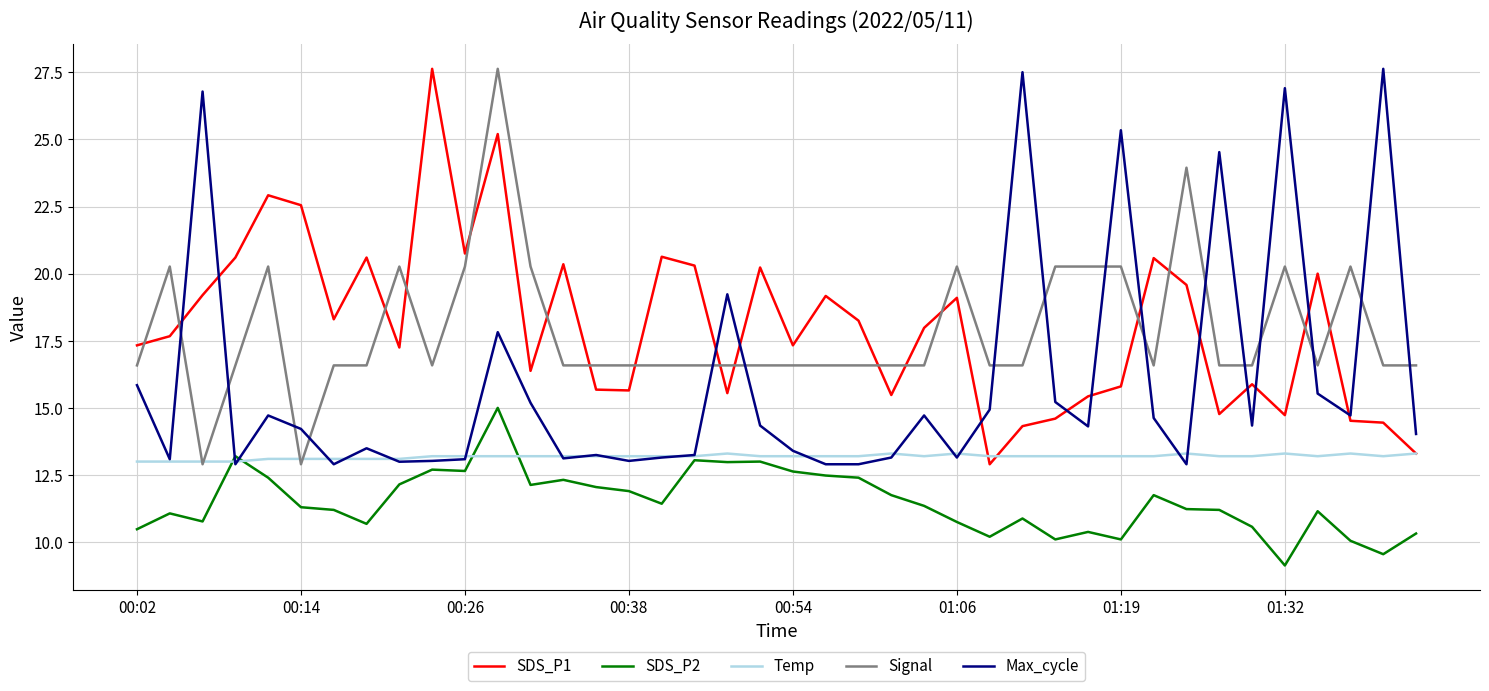

What is the highest value of the SDS_P2 series?

15.0